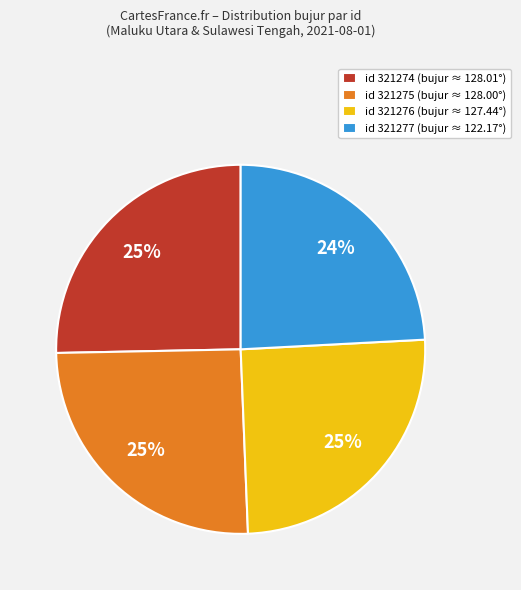

The id 321276 (bujur ≈ 127.44°) slice represents 31% of the pie. True or false?

False